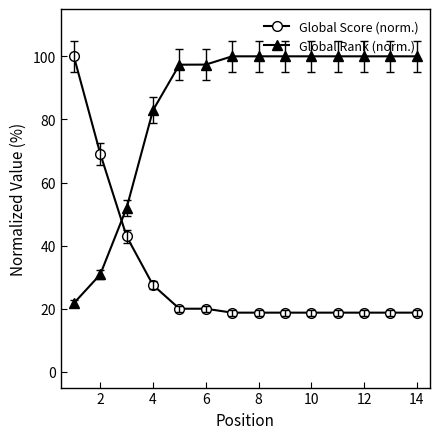

Which series has the widest spread of values?

Global Score (norm.)